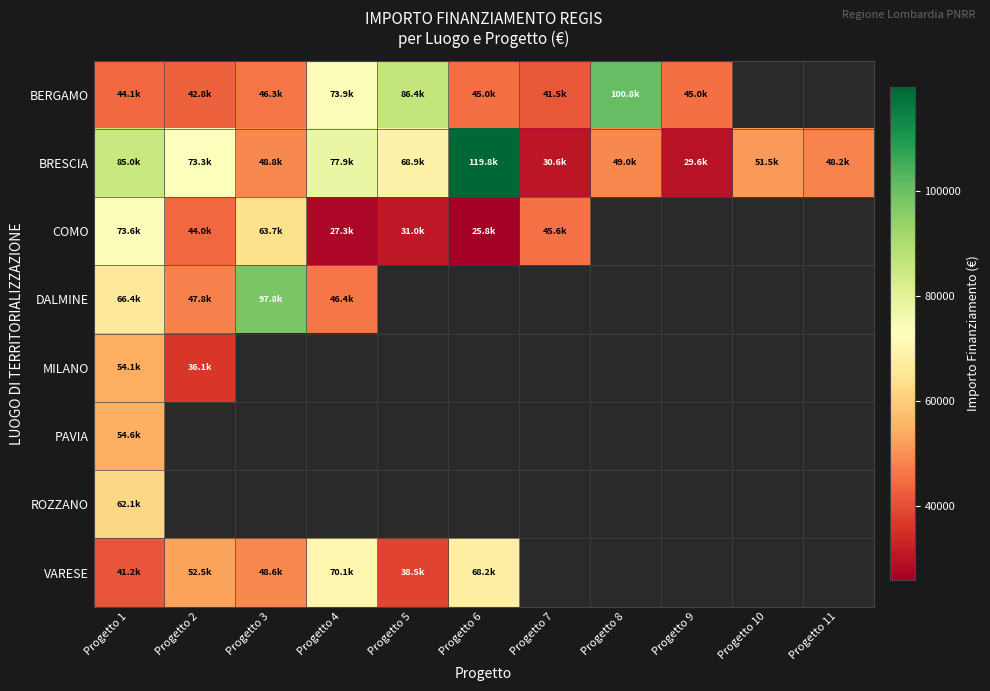

How many distinct data groups are displayed?

8